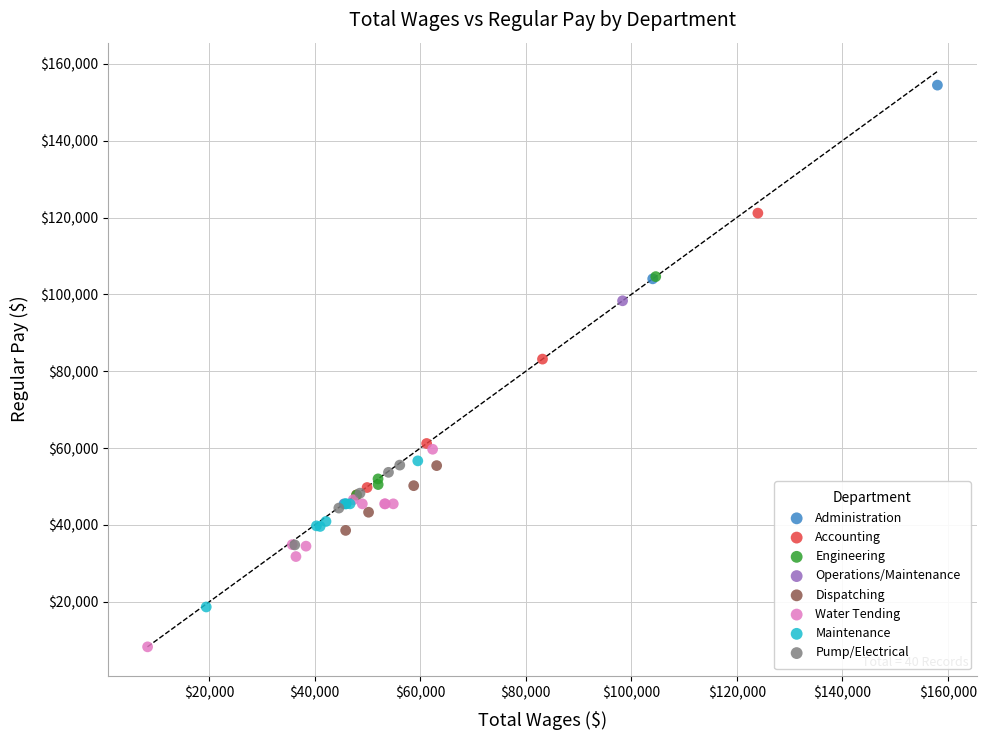

What are all the series names shown in the legend?

Administration, Accounting, Engineering, Operations/Maintenance, Dispatching, Water Tending, Maintenance, Pump/Electrical